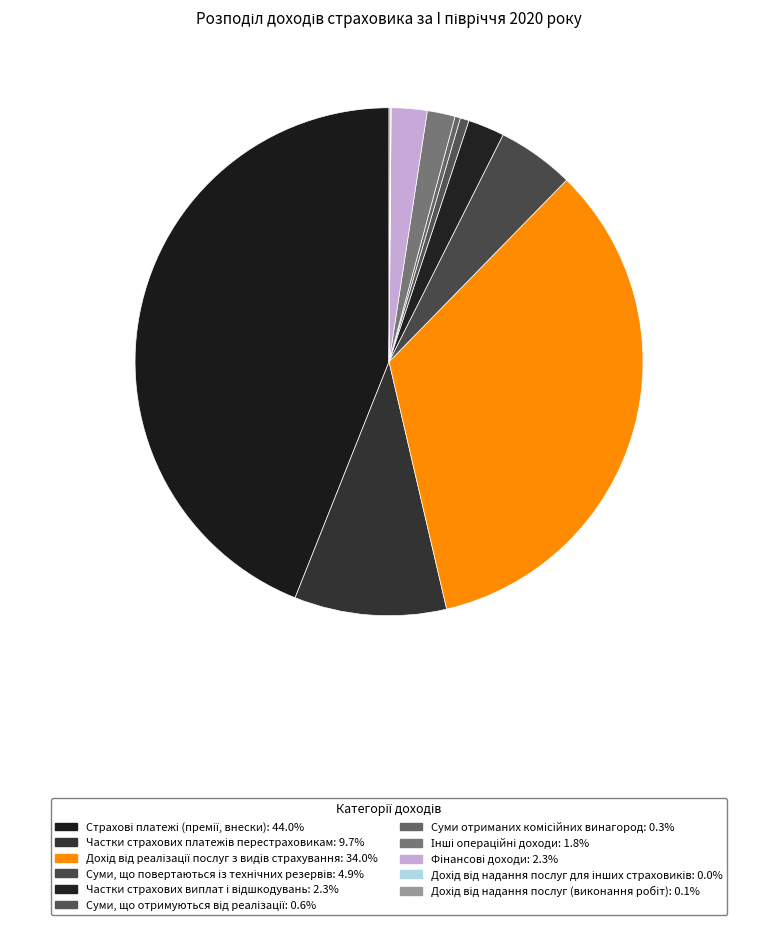

What is the largest slice in the pie chart?

Страхові платежі (премії, внески)